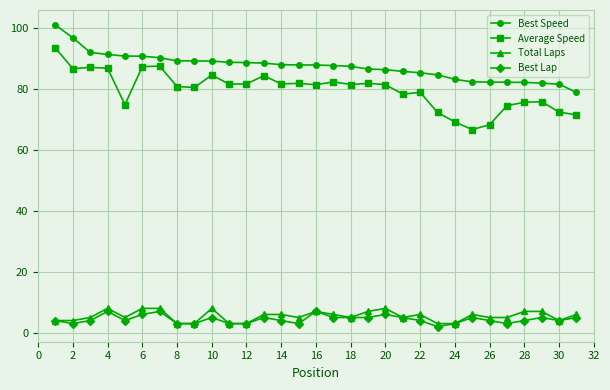

Which series has the largest total across all categories?

Best Speed